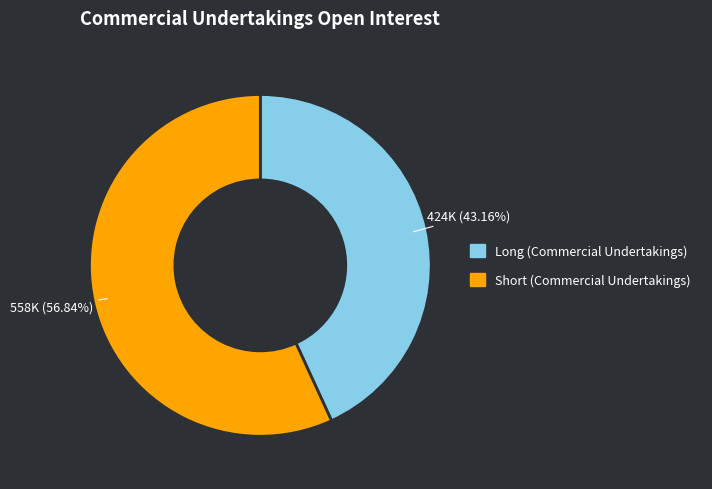

What is the ratio of the value at Short (Commercial Undertakings) to the value at Long (Commercial Undertakings)?

1.3